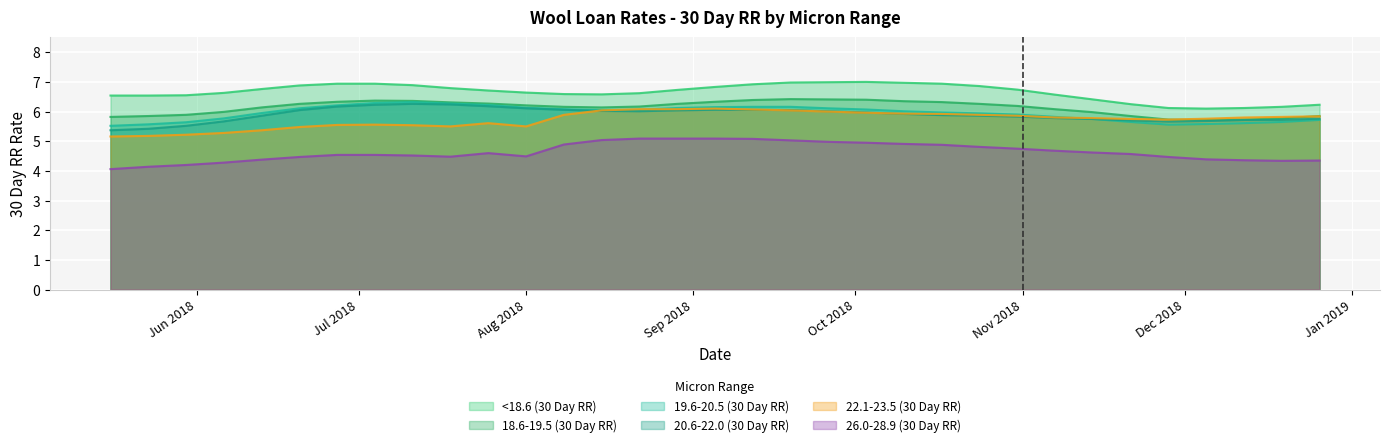

Does the chart display data point markers on the line(s)?

No